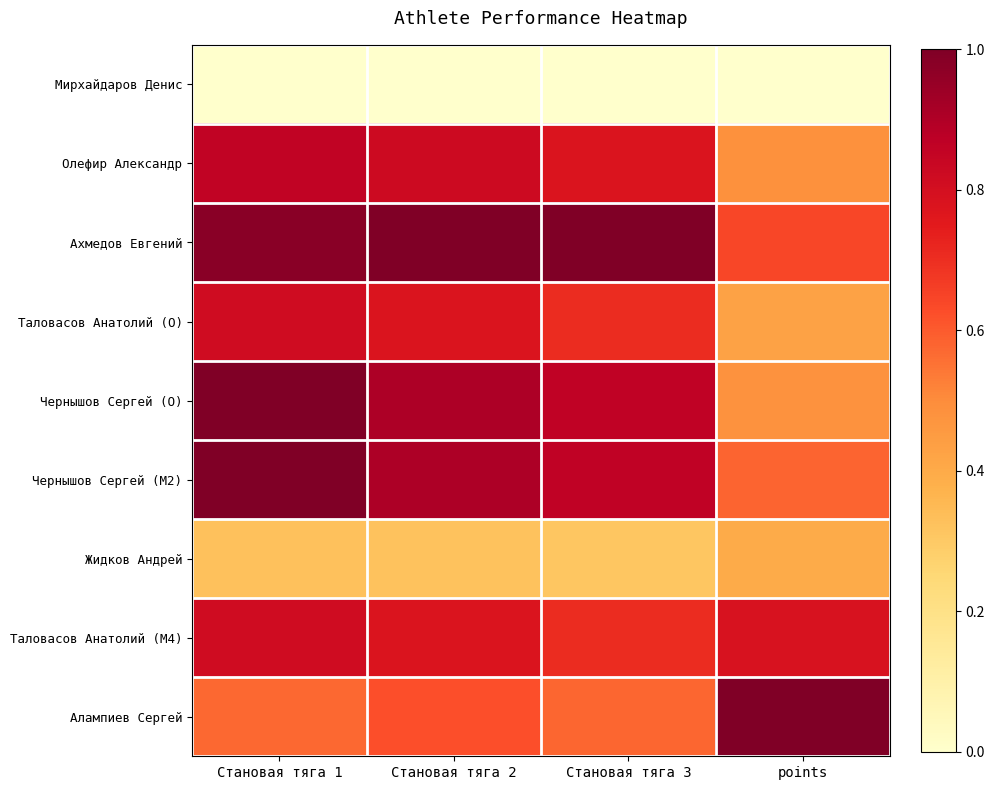

Which series has the largest total across all categories?

Ахмедов Евгений